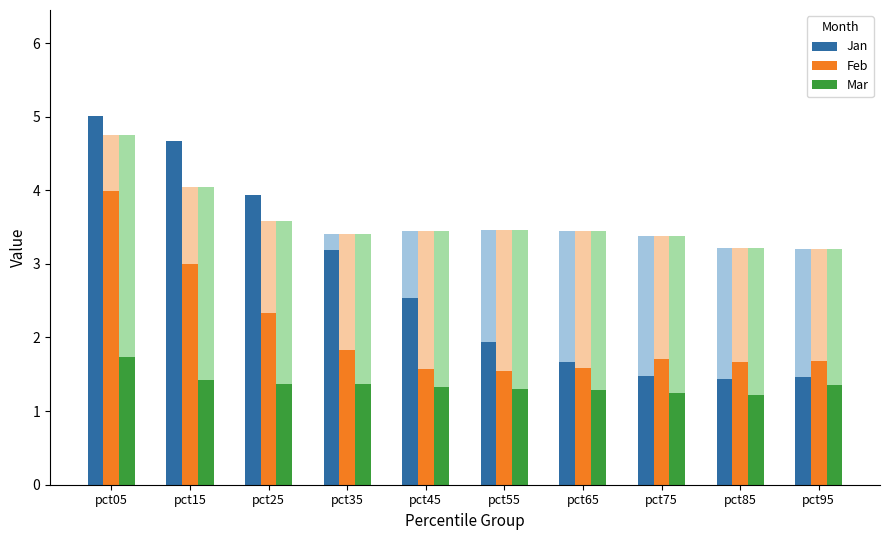

At which category does the chart reach its peak across all series?

pct05